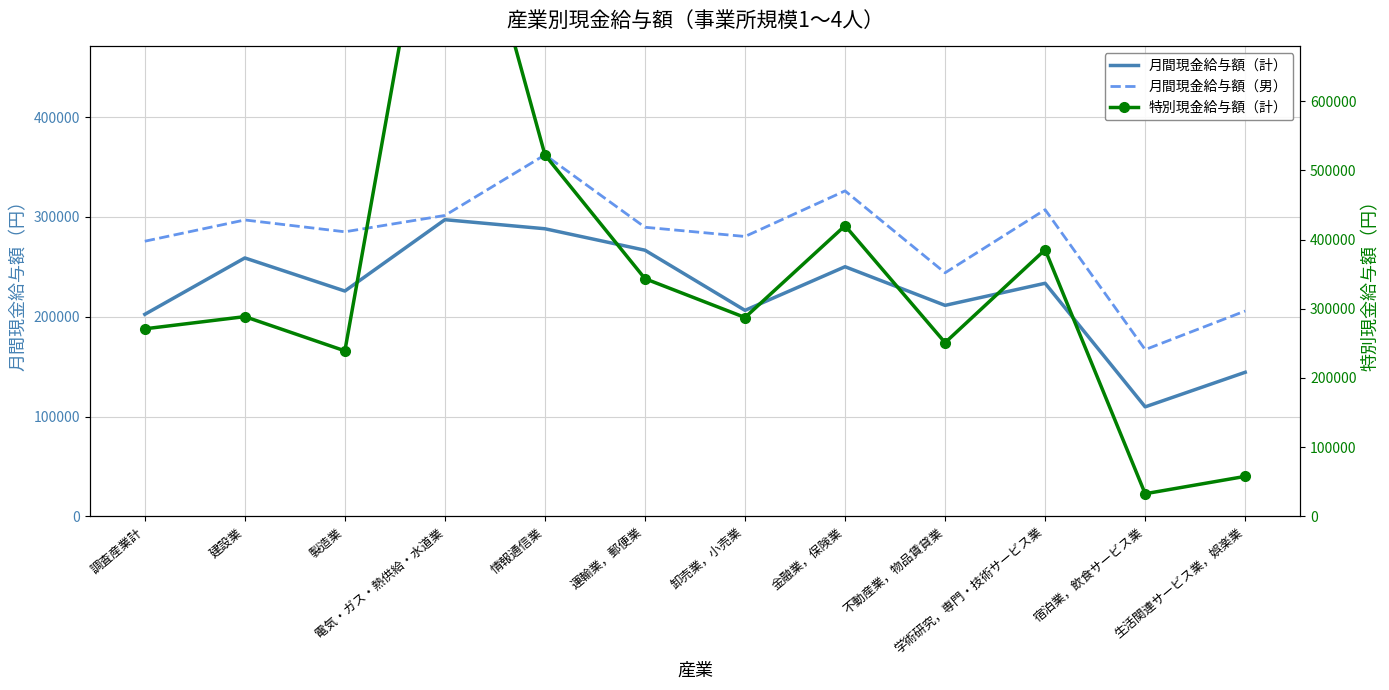

True or false: 月間現金給与額（計） and 月間現金給与額（男） cross at least once.

False